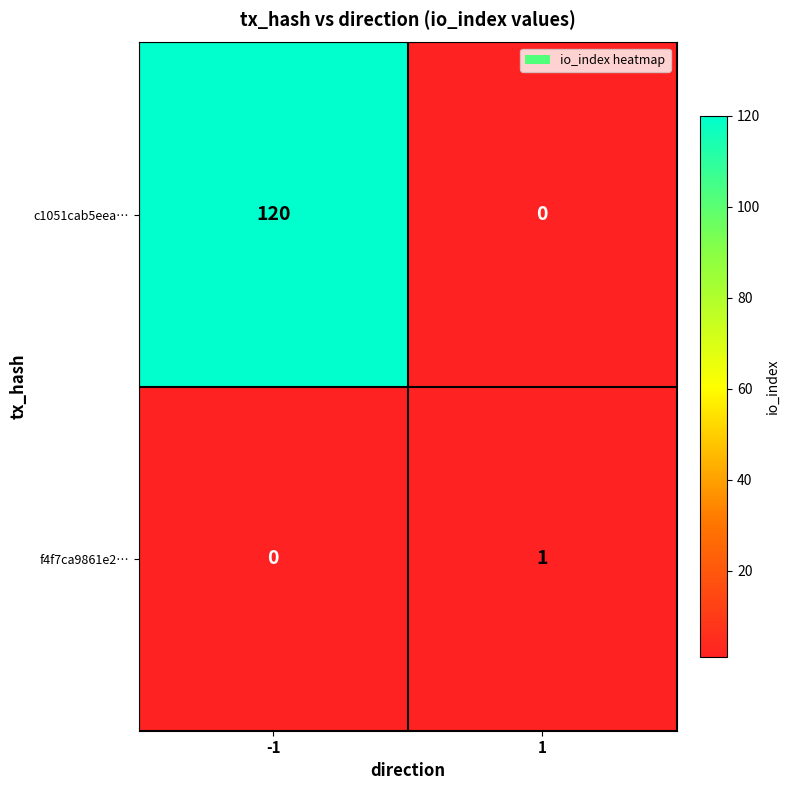

Reading left to right, list all the values displayed in this chart.

c1051cab5eea…: -1=120	1=0
f4f7ca9861e2…: -1=0	1=1